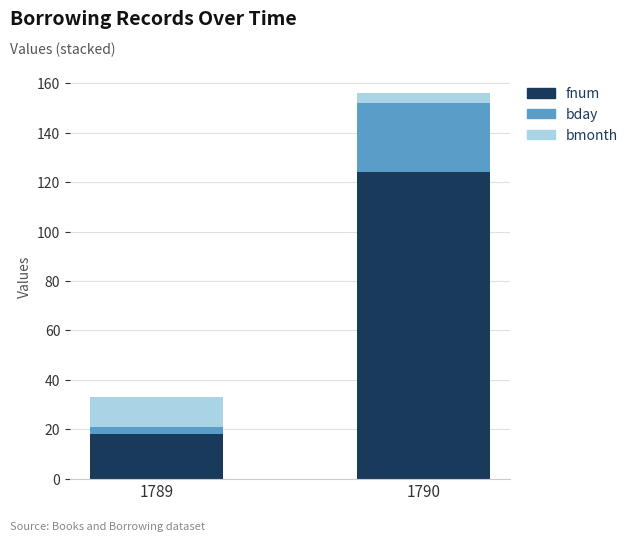

At which category is the sum across all series the highest?

1790